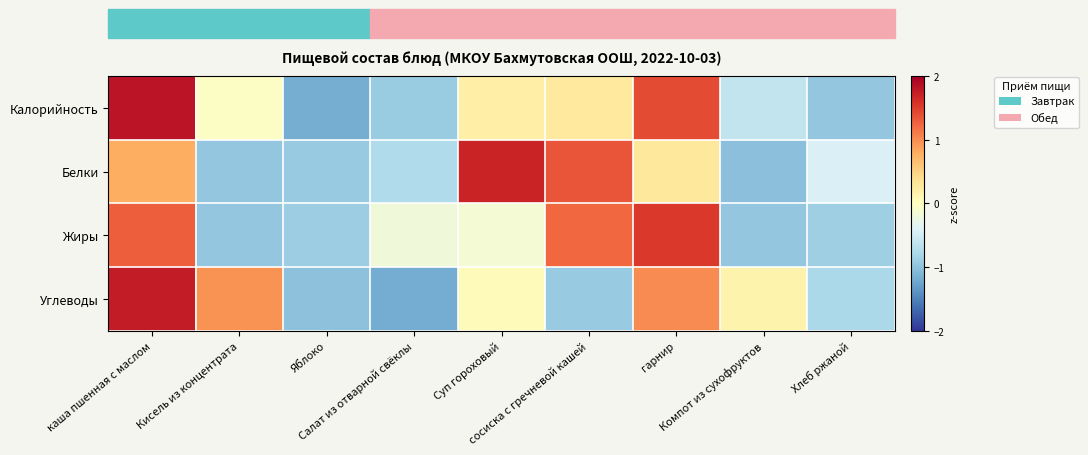

What is the maximum value shown in the chart?

1.8